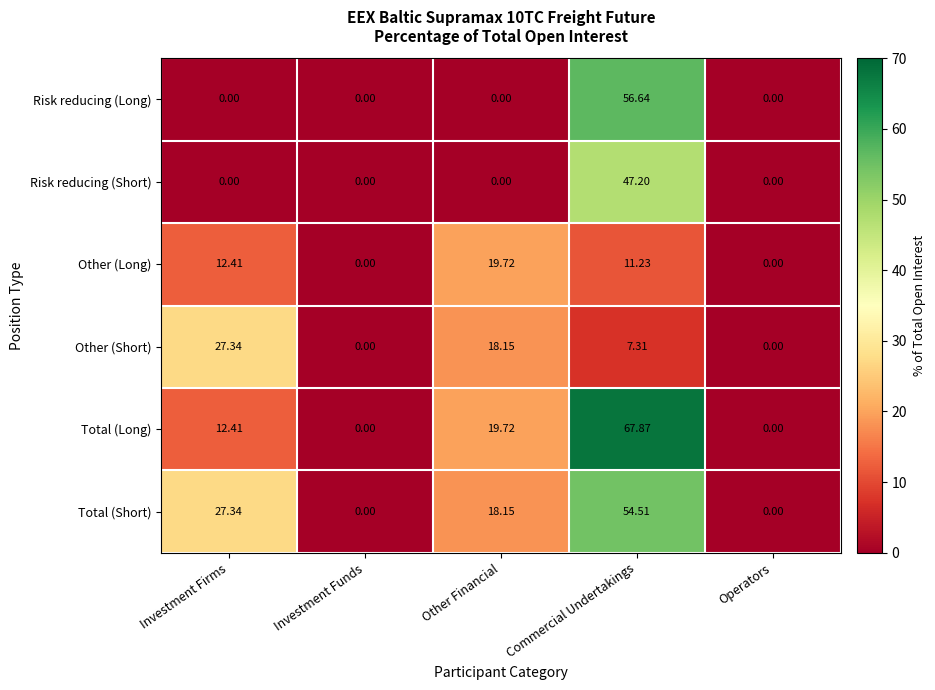

Count the number of data series in this chart.

6